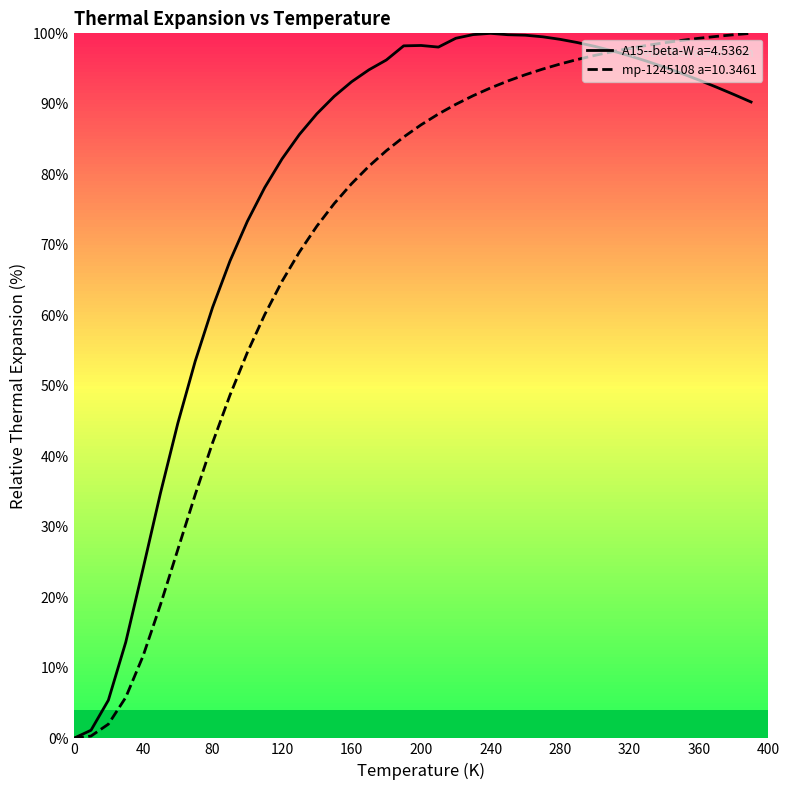

The value of A15--beta-W a=4.5362 at 240 is 58.9. True or false?

False